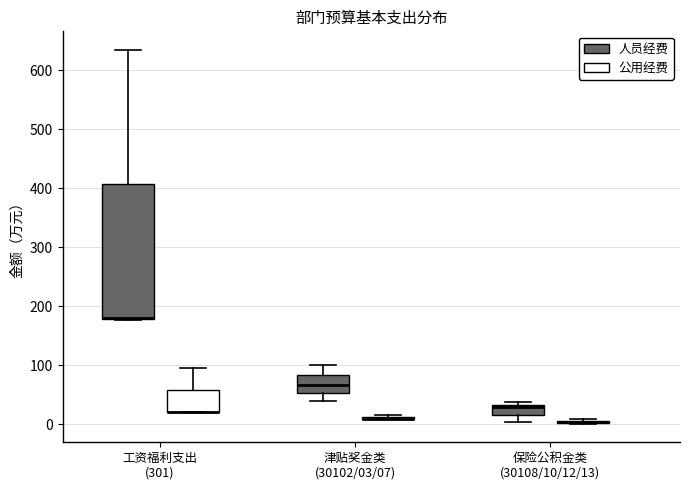

Reading left to right, transcribe this box plot: for each box, give where its median line is, the range the box spans, and where its two whiskers end, as read against the y-axis. The values are not printed on the chart, so give them approximately, as read against the axis.

工资福利支出 (301) (人员经费): median 180 (drawn on the box's lower edge), box 180 to 410, whiskers 180 to 630
工资福利支出 (301) (公用经费): median 20 (drawn on the box's lower edge), box 20 to 60, whiskers 20 to 100
津贴奖金类 (30102/03/07) (人员经费): median 70, box 50 to 80, whiskers 40 to 100
津贴奖金类 (30102/03/07) (公用经费): box collapsed to a line at 10, whiskers 10 to 20
保险公积金类 (30108/10/12/13) (人员经费): median 30 (just below the box's upper edge), box 20 to 30, whiskers 0 to 40
保险公积金类 (30108/10/12/13) (公用经费): box collapsed to a line at 0, whiskers 0 to 10